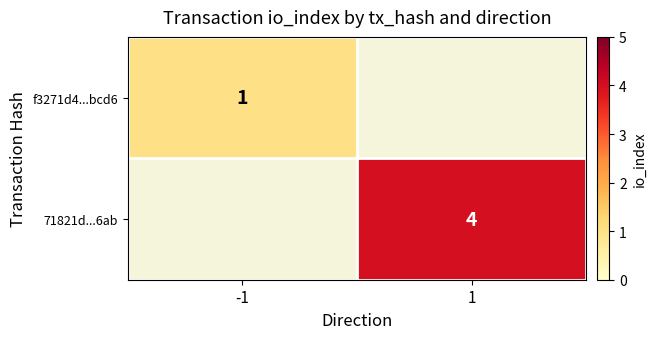

The f3271d4...bcd6 series shows 1 at -1. True or false?

True